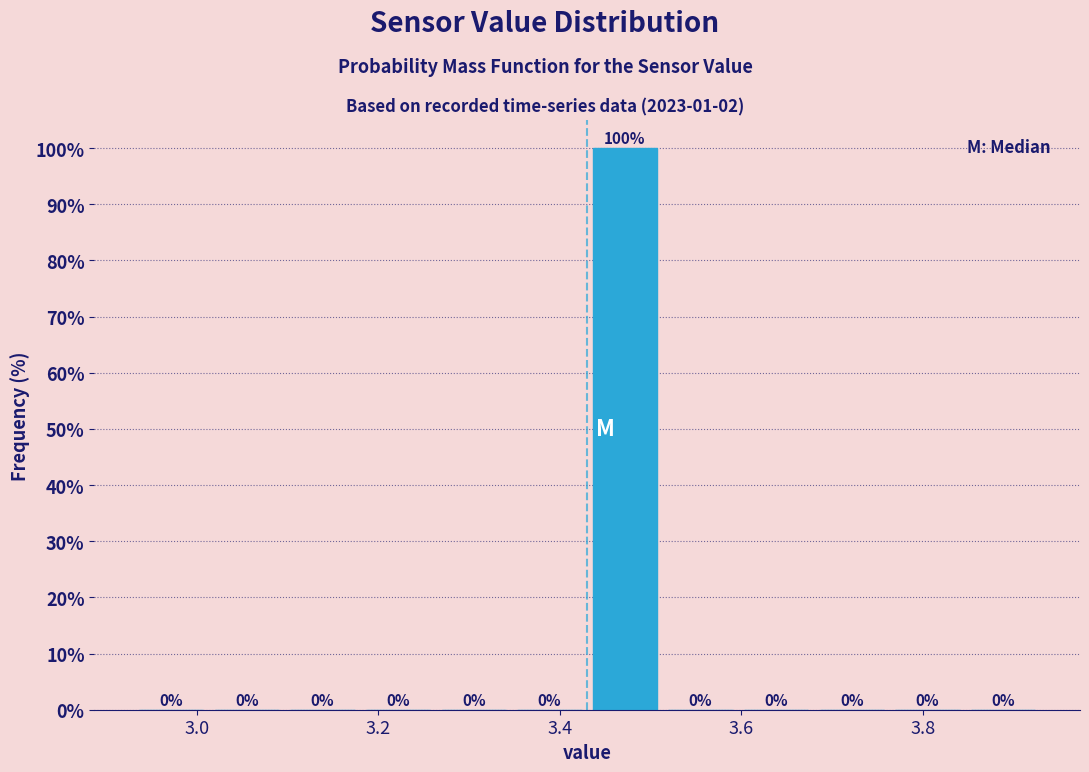

Reading left to right, list every bar in this chart as the range it spans on the x-axis followed by its height. The bar edges are not printed on the chart, so give them approximately, as read against the axis.

2.94 to 3.02: 0
3.02 to 3.10: 0
3.10 to 3.18: 0
3.18 to 3.26: 0
3.26 to 3.34: 0
3.34 to 3.44: 0
3.44 to 3.52: 100
3.52 to 3.60: 0
3.60 to 3.68: 0
3.68 to 3.76: 0
3.76 to 3.84: 0
3.84 to 3.94: 0